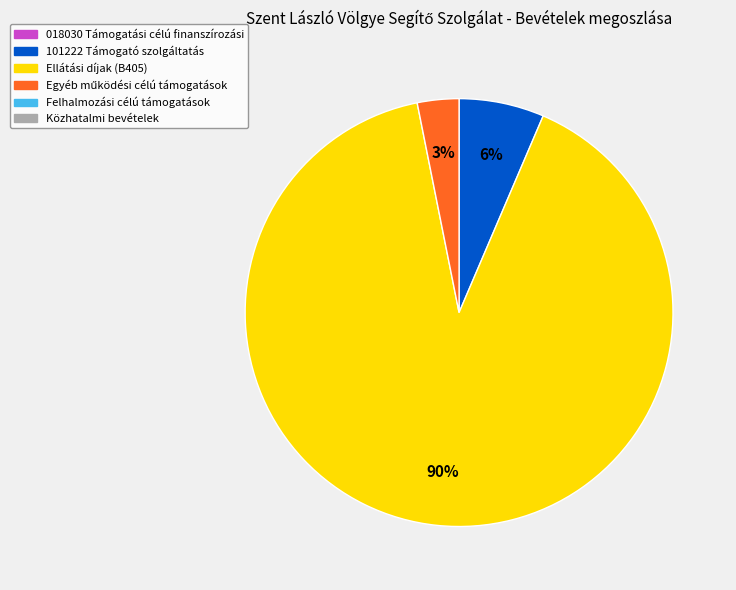

How many slices are in this pie chart?

3